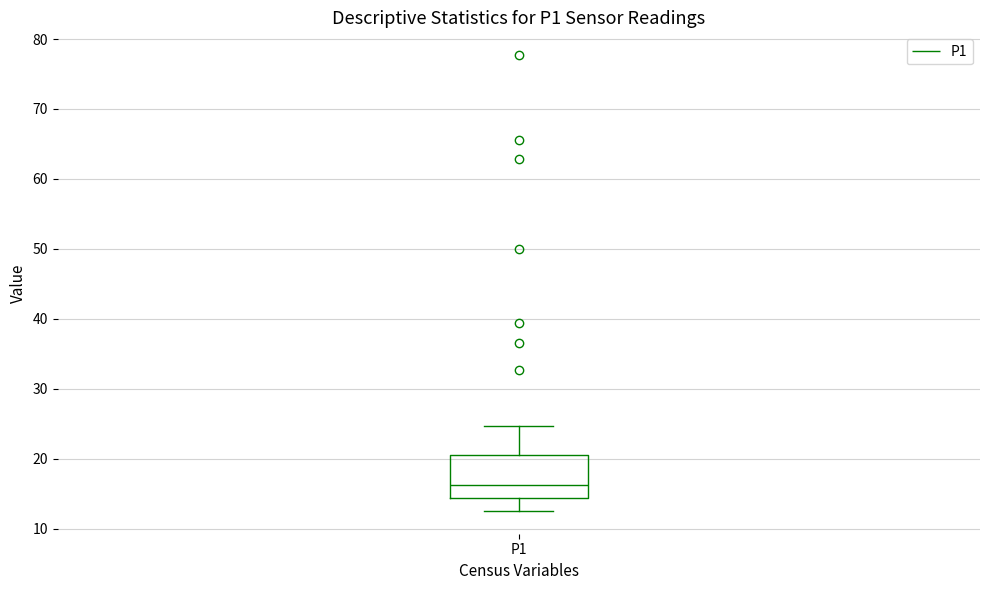

Where does the median line of the box for P1 sit on the y-axis? The values are not printed on the chart, so give them approximately, as read against the axis.

16